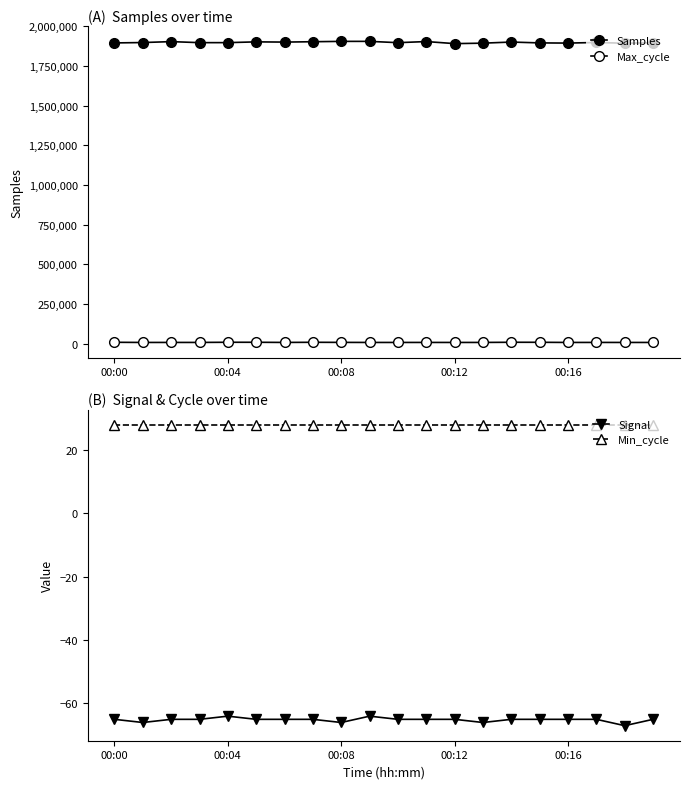

What are all the series names shown in the legend?

Samples, Max_cycle, Signal, Min_cycle